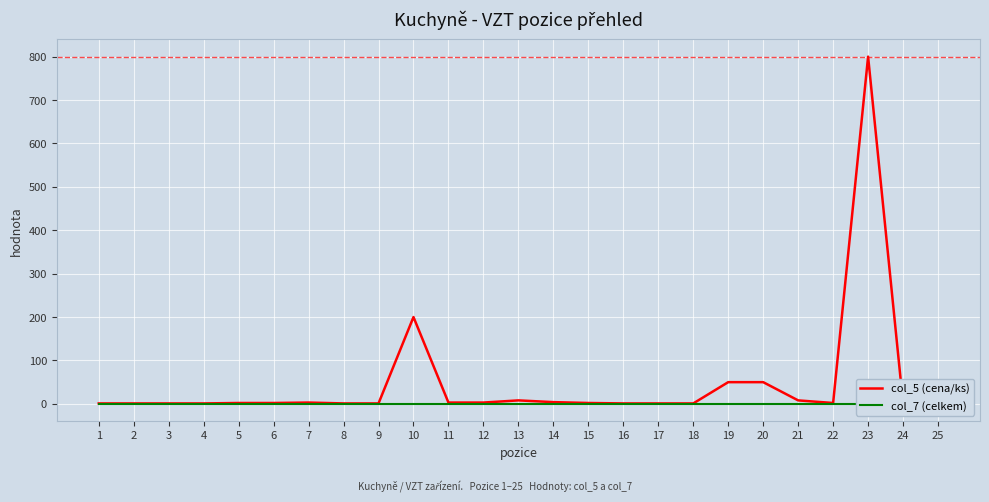

Where is col_5 (cena/ks) nearest to the value 400?

10